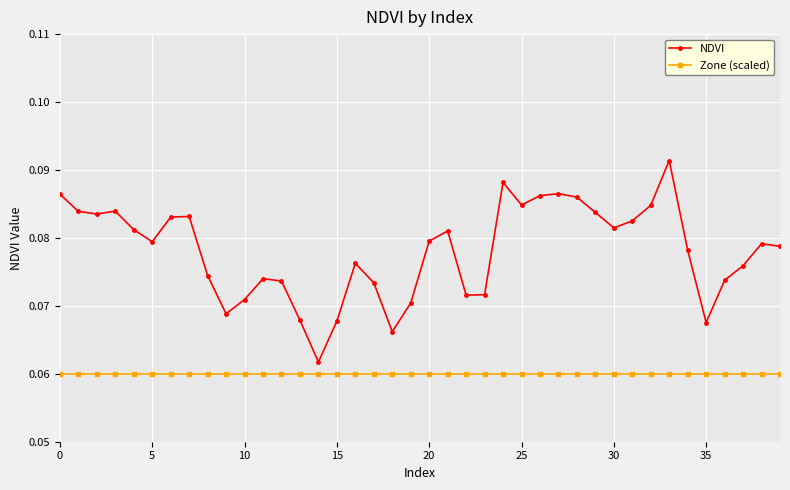

Which series has the largest total across all categories?

NDVI